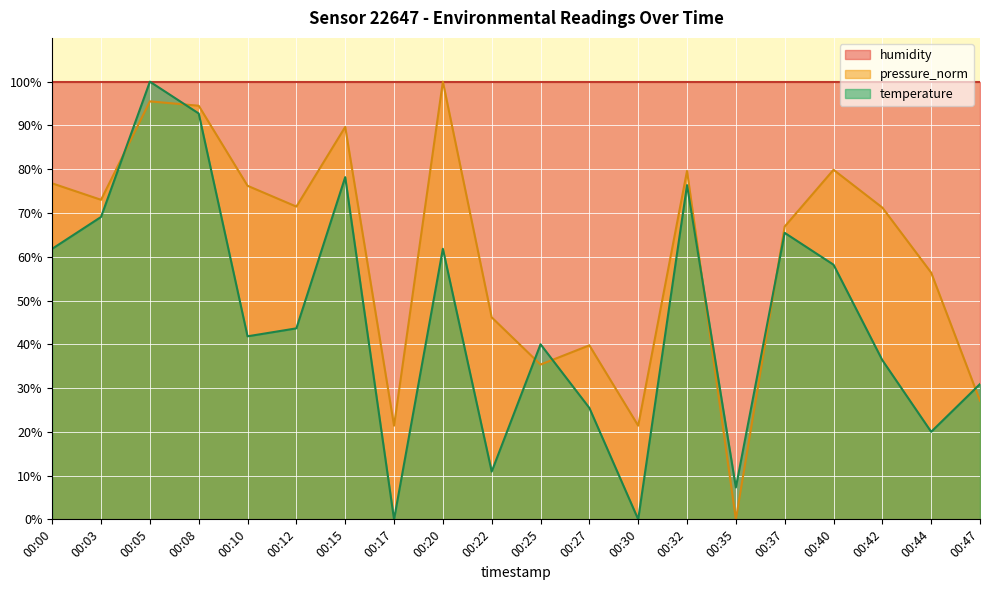

Read the pressure_norm value at 00:20.

100.0